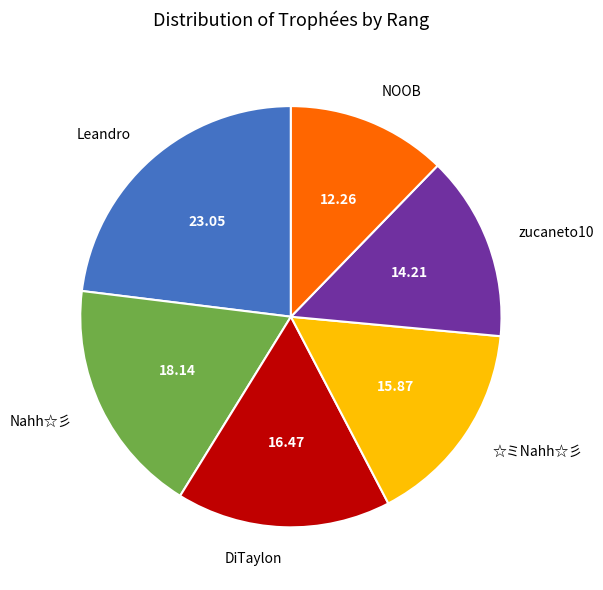

Is the sum of Leandro and NOOB greater than half?

No